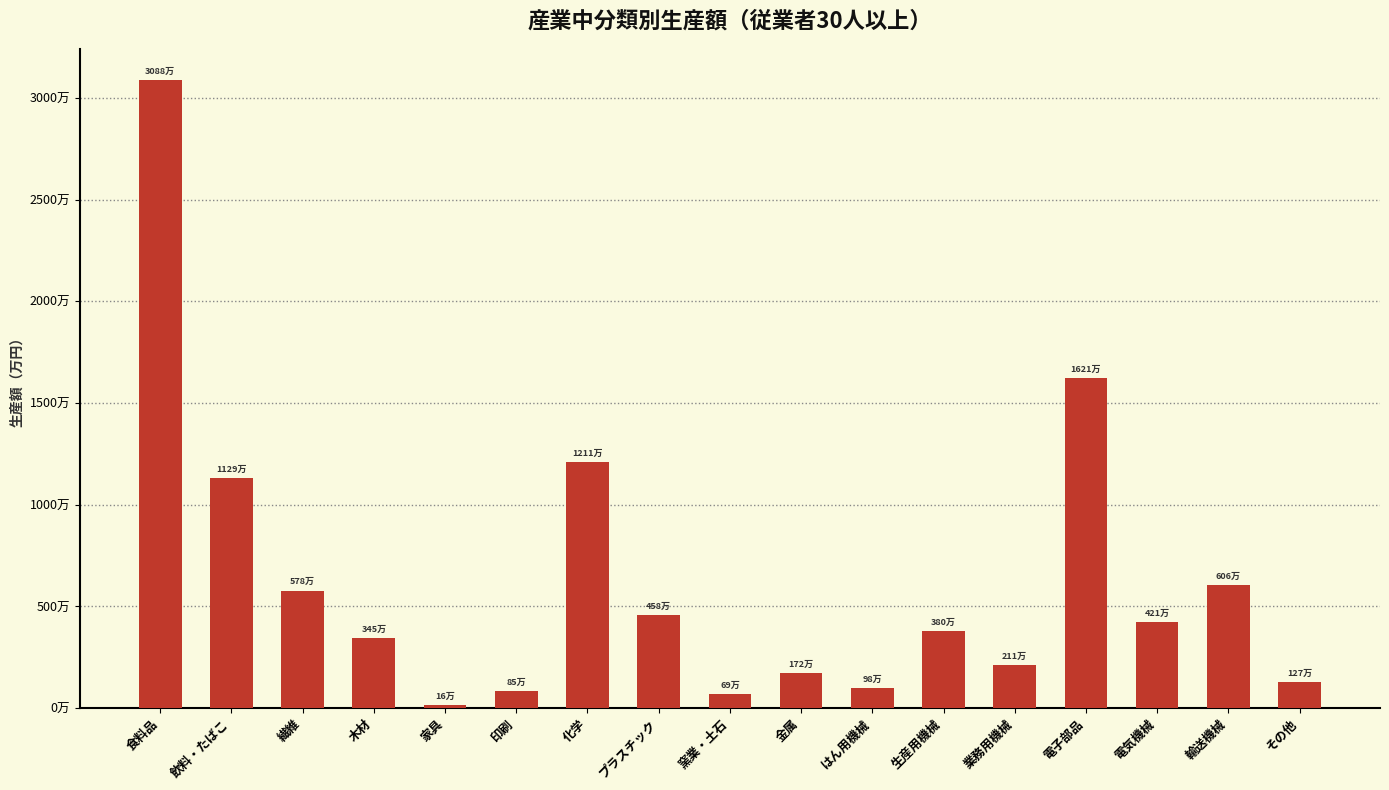

Reading left to right, extract all data points from this chart.

食料品=30875784	飲料・たばこ=11289520	繊維=5778802	木材=3454482	家具=155189	印刷=846867	化学=12106125	プラスチック=4584061	窯業・土石=685470	金属=1718875	はん用機械=982038	生産用機械=3802565	業務用機械=2114353	電子部品=16209753	電気機械=4208233	輸送機械=6061080	その他=1271733